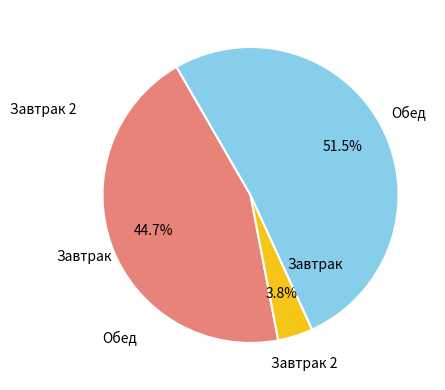

Is there a majority slice in this chart?

Yes